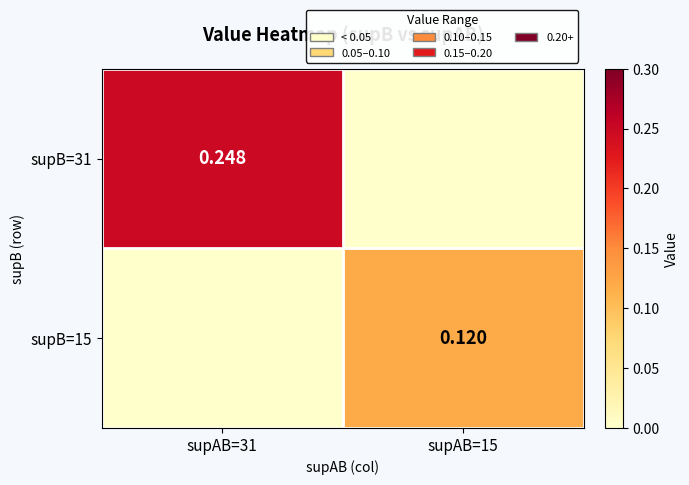

Is the value of supB=31 at supAB=31 greater than the value of supB=15 at supAB=15?

Yes